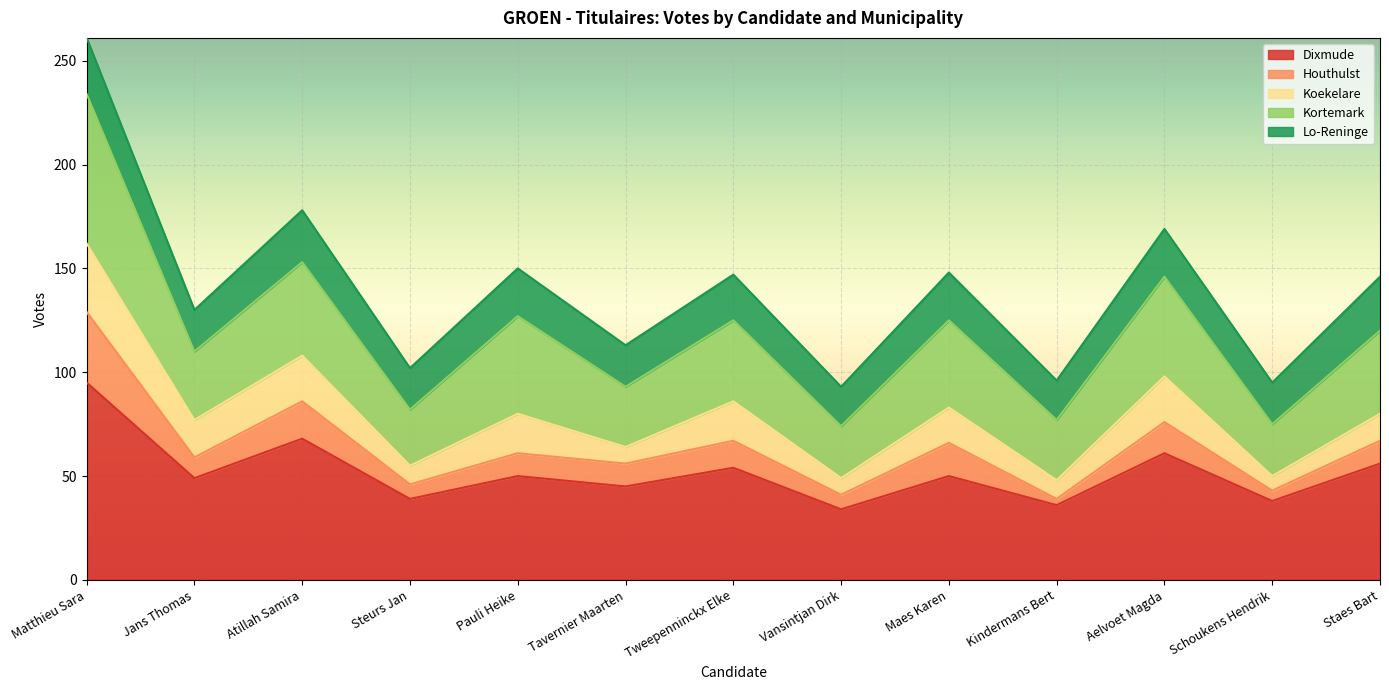

Where is the first local maximum for Houthulst?

Atillah Samira